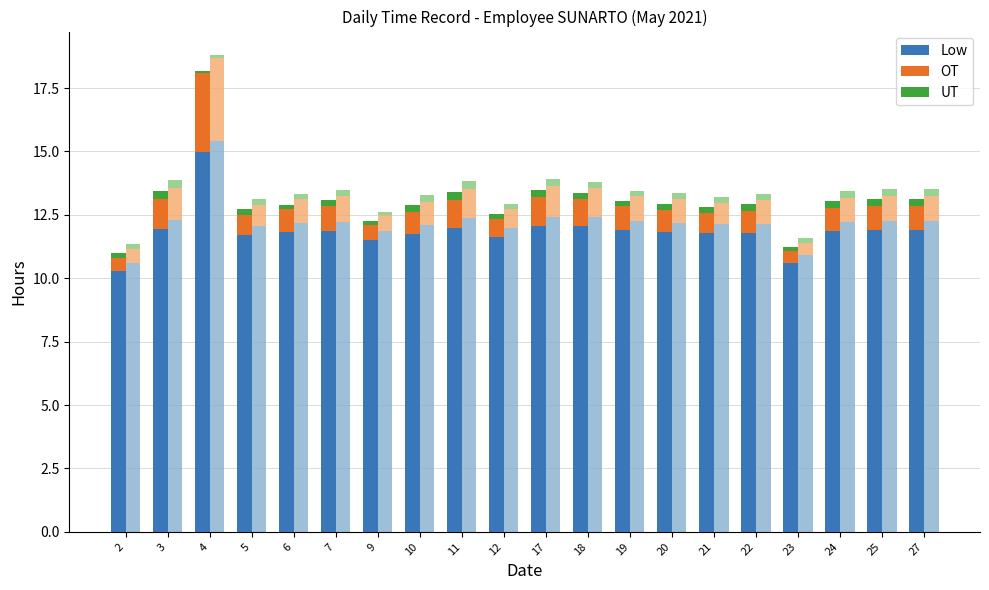

What is the sum of all UT values?

4.5